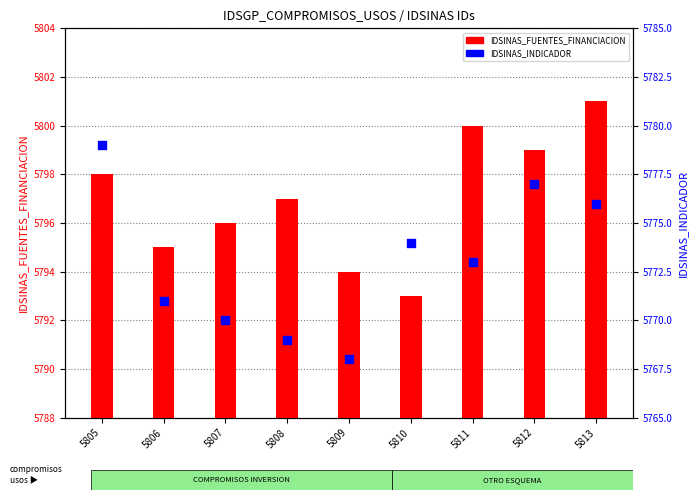

Which series reaches the maximum Y coordinate?

IDSINAS_FUENTES_FINANCIACION